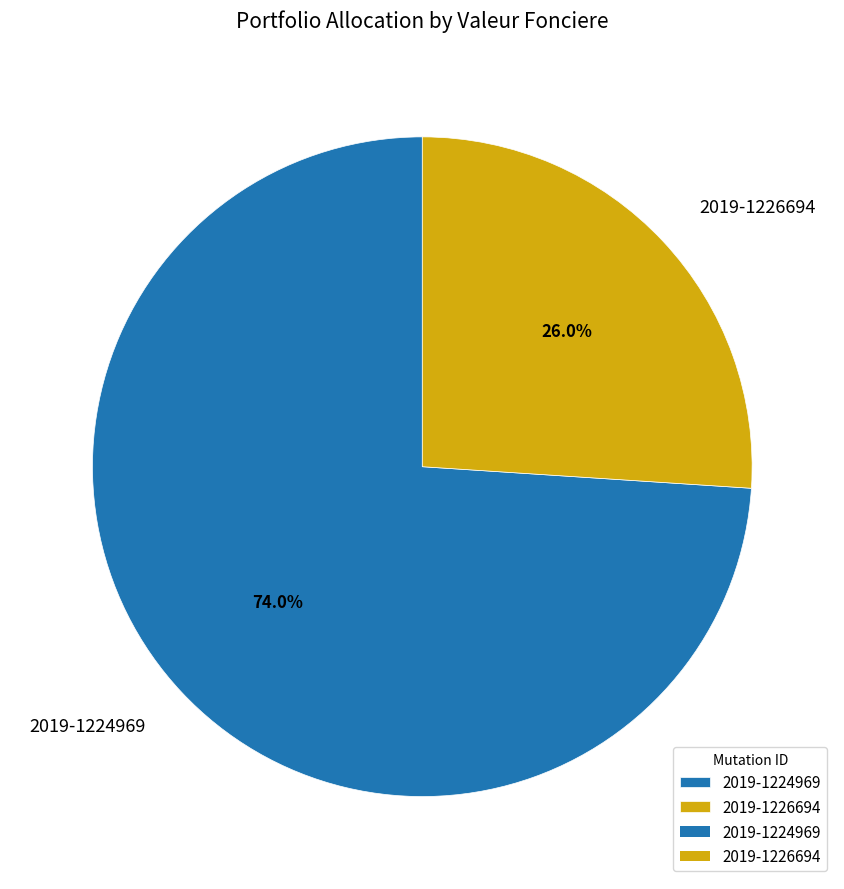

Which category has the biggest portion of the pie?

2019-1224969